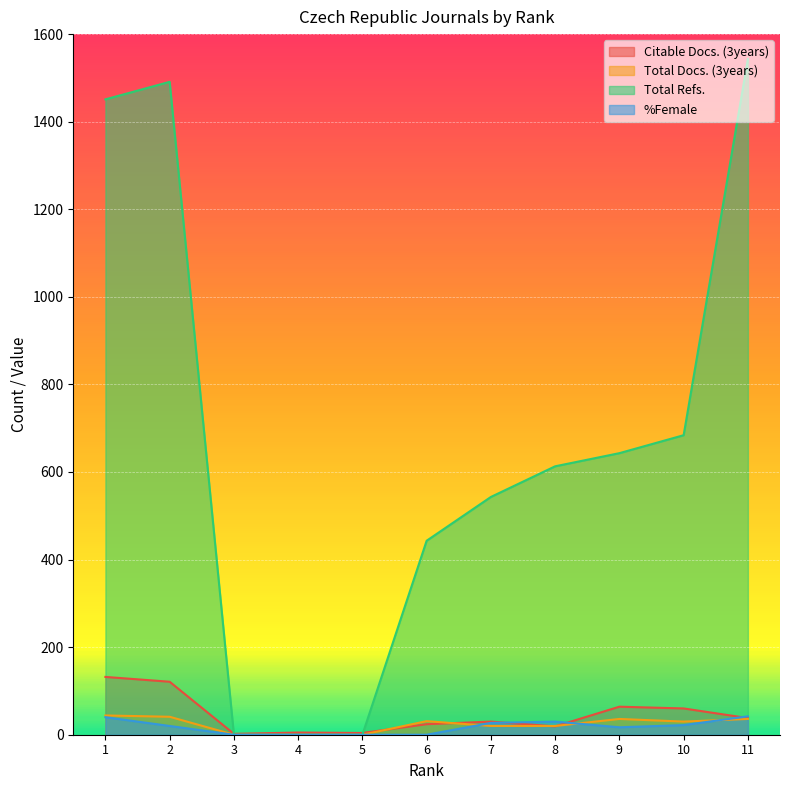

Does the chart display data point markers on the line(s)?

No